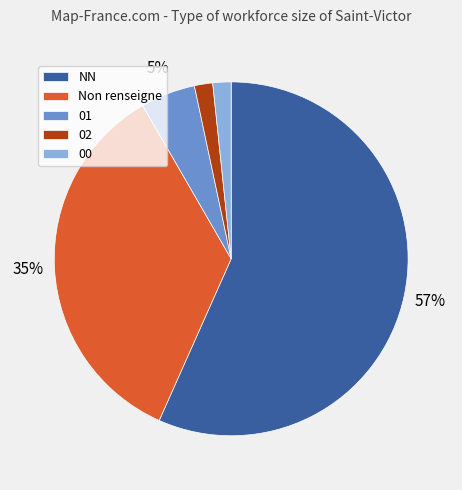

Which slice is the largest?

NN